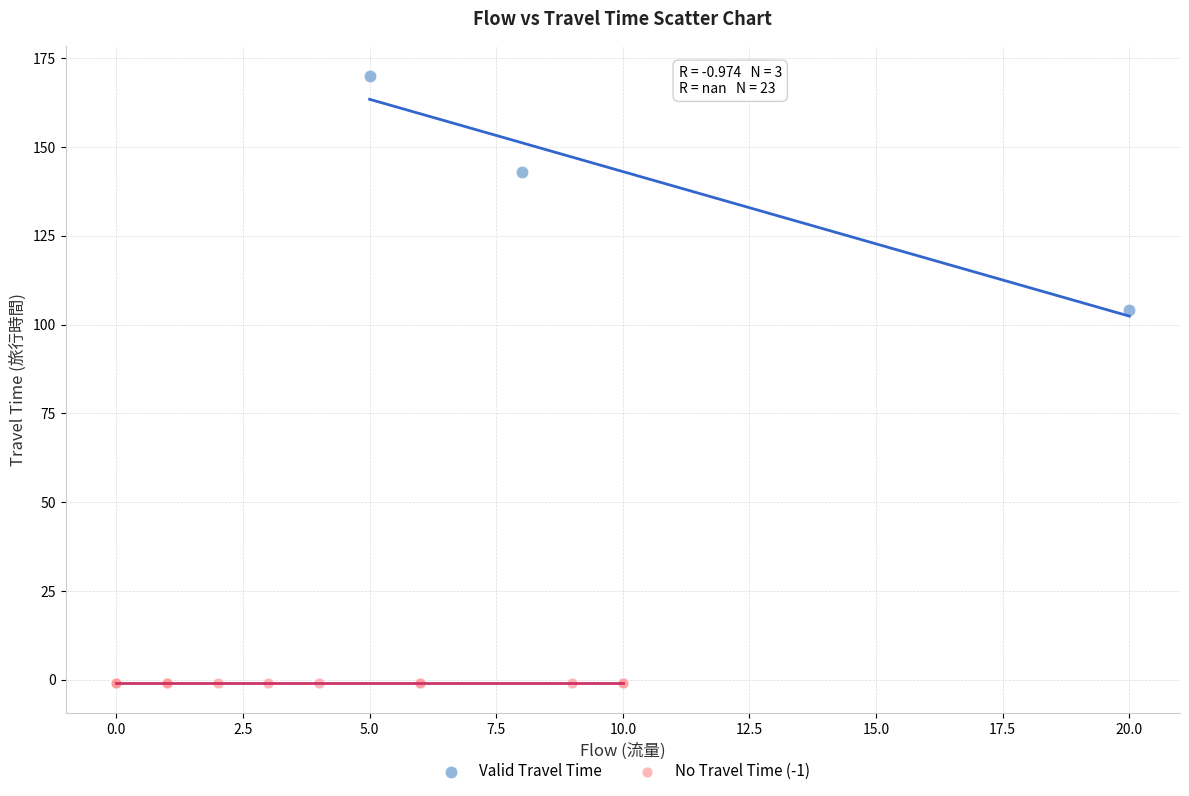

Which series reaches the maximum Y coordinate?

Valid Travel Time